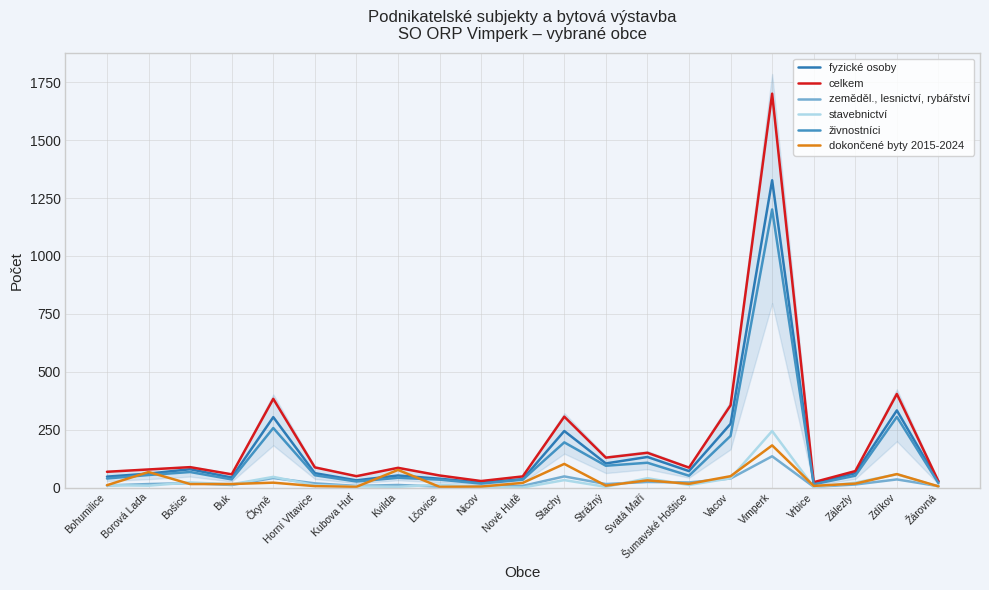

Reading left to right, list all the values displayed in this chart.

fyzické osoby: Bohumilice=47	Borová Lada=60	Bošice=79	Buk=43	Čkyně=304	Horní Vltavice=62	Kubova Huť=31	Kvilda=52	Lčovice=38	Nicov=21	Nové Hutě=36	Stachy=244	Strážný=104	Svatá Maří=132	Šumavské Hoštice=71	Vacov=275	Vimperk=1327	Vrbice=16	Zálezly=62	Zdíkov=333	Žárovná=25
celkem: Bohumilice=68	Borová Lada=78	Bošice=88	Buk=57	Čkyně=383	Horní Vltavice=87	Kubova Huť=49	Kvilda=85	Lčovice=52	Nicov=28	Nové Hutě=48	Stachy=306	Strážný=129	Svatá Maří=150	Šumavské Hoštice=86	Vacov=355	Vimperk=1701	Vrbice=23	Zálezly=71	Zdíkov=404	Žárovná=27
zeměděl., lesnictví, rybářství: Bohumilice=9	Borová Lada=15	Bošice=19	Buk=11	Čkyně=41	Horní Vltavice=18	Kubova Huť=7	Kvilda=11	Lčovice=4	Nicov=4	Nové Hutě=7	Stachy=48	Strážný=15	Svatá Maří=24	Šumavské Hoštice=22	Vacov=39	Vimperk=135	Vrbice=3	Zálezly=13	Zdíkov=35	Žárovná=6
stavebnictví: Bohumilice=10	Borová Lada=8	Bošice=22	Buk=14	Čkyně=46	Horní Vltavice=10	Kubova Huť=5	Kvilda=3	Lčovice=12	Nicov=2	Nové Hutě=0	Stachy=32	Strážný=3	Svatá Maří=40	Šumavské Hoštice=11	Vacov=40	Vimperk=244	Vrbice=2	Zálezly=21	Zdíkov=57	Žárovná=4
živnostníci: Bohumilice=39	Borová Lada=54	Bošice=67	Buk=35	Čkyně=257	Horní Vltavice=53	Kubova Huť=26	Kvilda=42	Lčovice=34	Nicov=17	Nové Hutě=34	Stachy=195	Strážný=94	Svatá Maří=107	Šumavské Hoštice=51	Vacov=223	Vimperk=1201	Vrbice=14	Zálezly=51	Zdíkov=305	Žárovná=19
dokončené byty 2015-2024: Bohumilice=10	Borová Lada=67	Bošice=15	Buk=15	Čkyně=21	Horní Vltavice=6	Kubova Huť=3	Kvilda=76	Lčovice=3	Nicov=4	Nové Hutě=20	Stachy=102	Strážný=8	Svatá Maří=31	Šumavské Hoštice=16	Vacov=49	Vimperk=182	Vrbice=7	Zálezly=17	Zdíkov=58	Žárovná=5